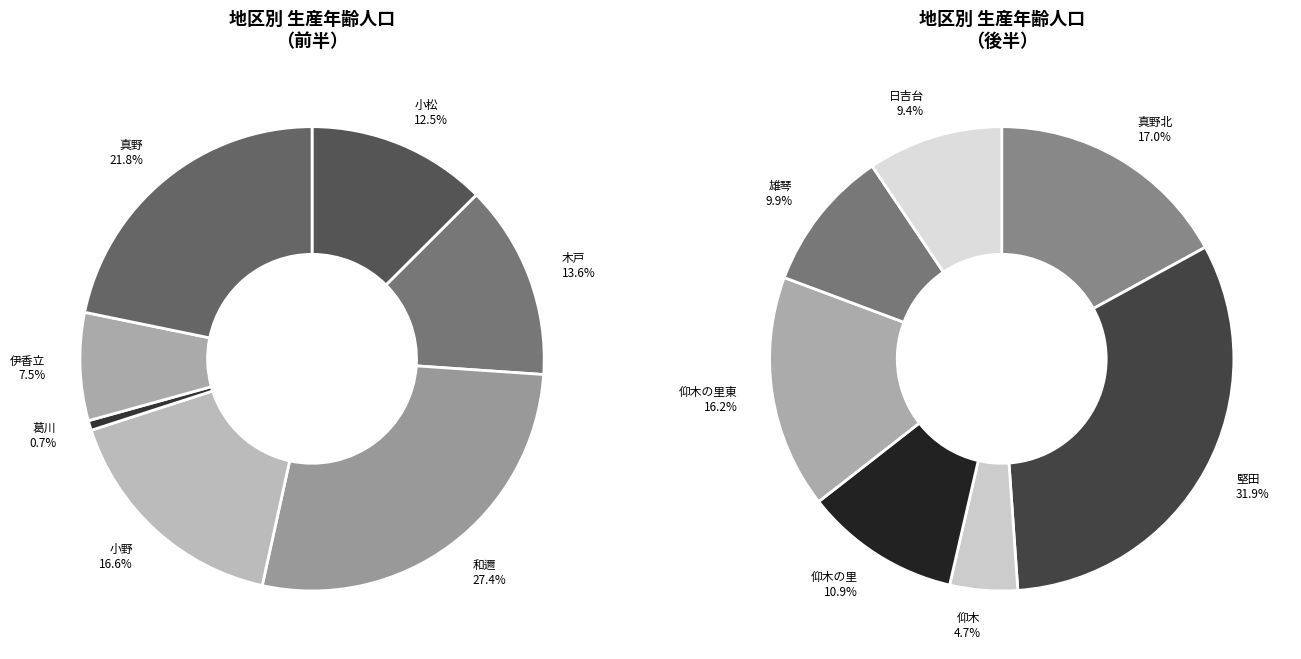

Is it true that 真野北 is 16% of the pie?

False